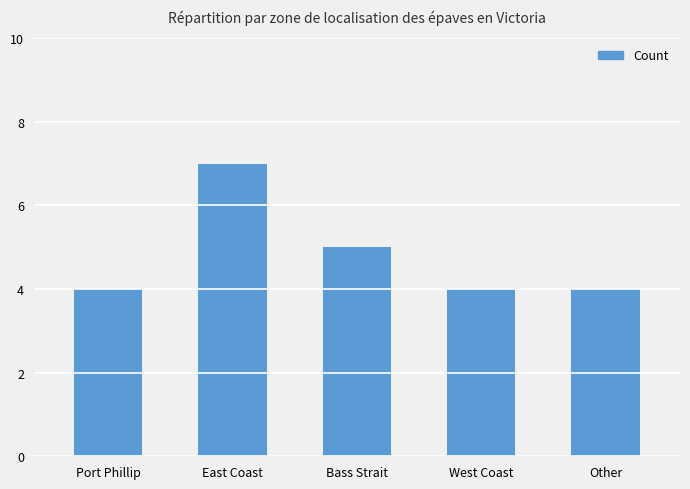

What is the label of the 3rd bar from the left?

Bass Strait